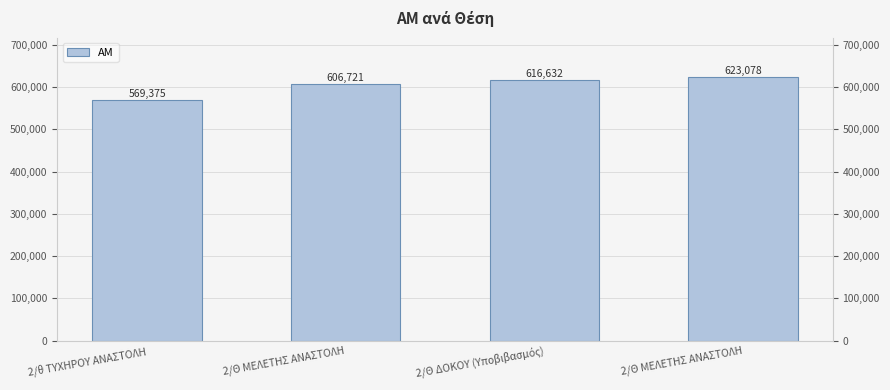

What is the average value?

603952